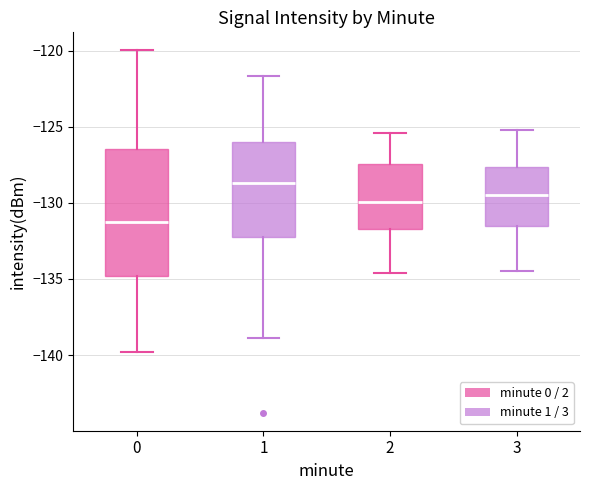

Comparing the boxes themselves (not the whiskers), which one is the tallest?

0